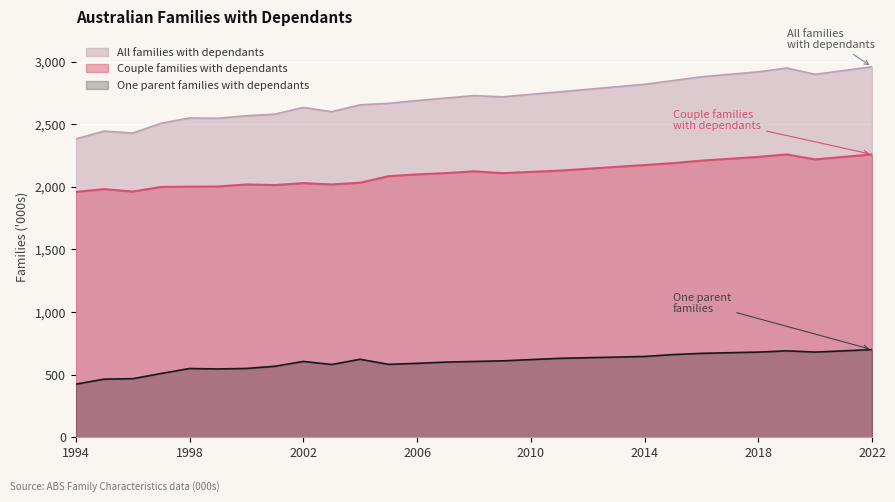

Read the All families with dependants value at 1994.

2383.6